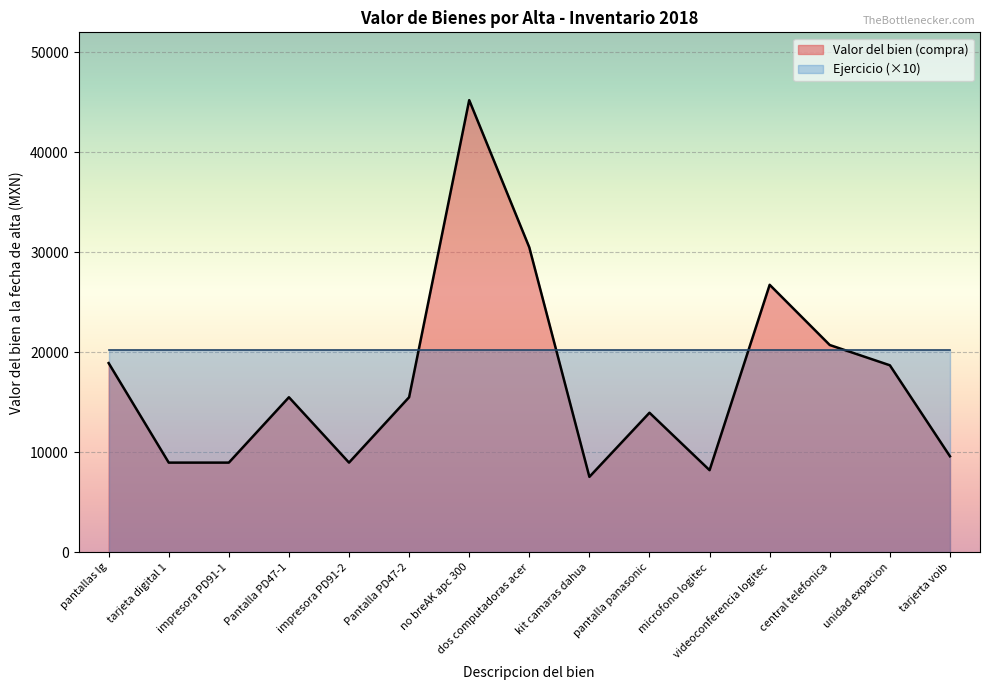

Count the number of values greater than 15499.

6